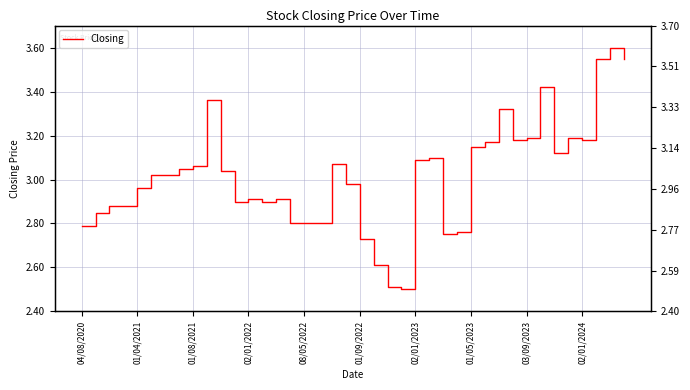

The chart shows a value of 2.8 at 17. True or false?

True